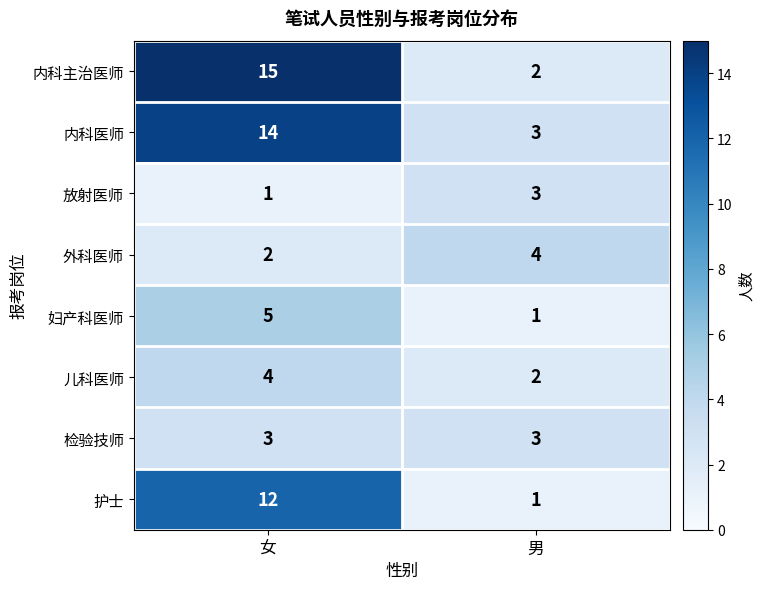

What is the difference between the highest and lowest values at 男?

3